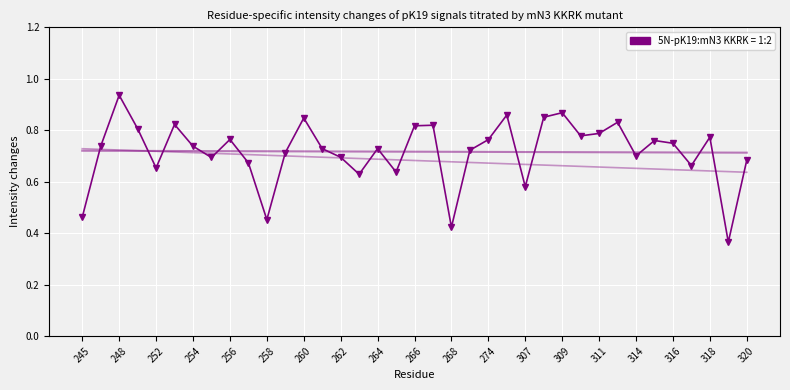

What is the sum of the values at 318 and 309?

1.6